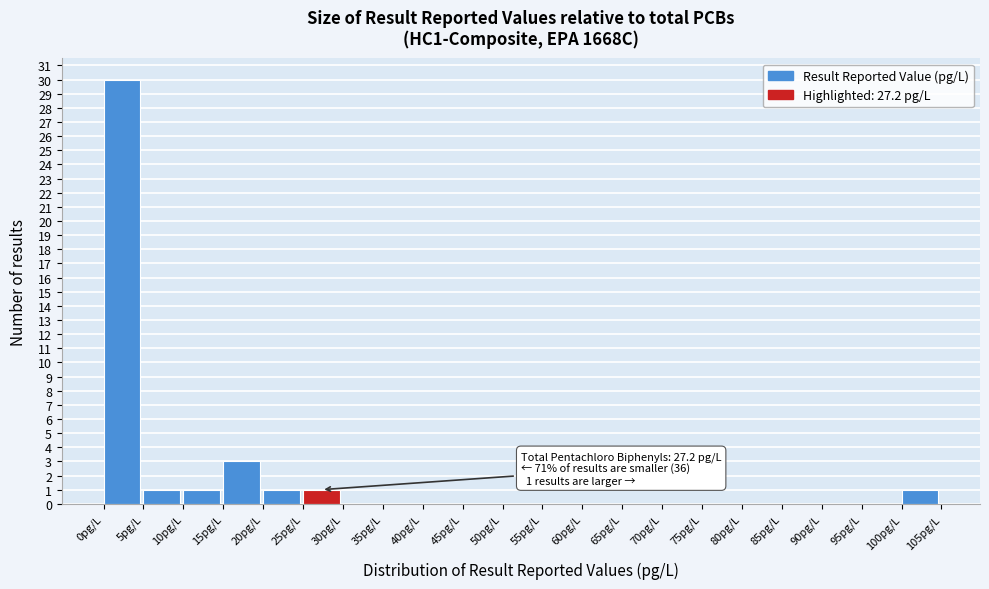

Over which range of the x-axis is the bar tallest?

0 to 5